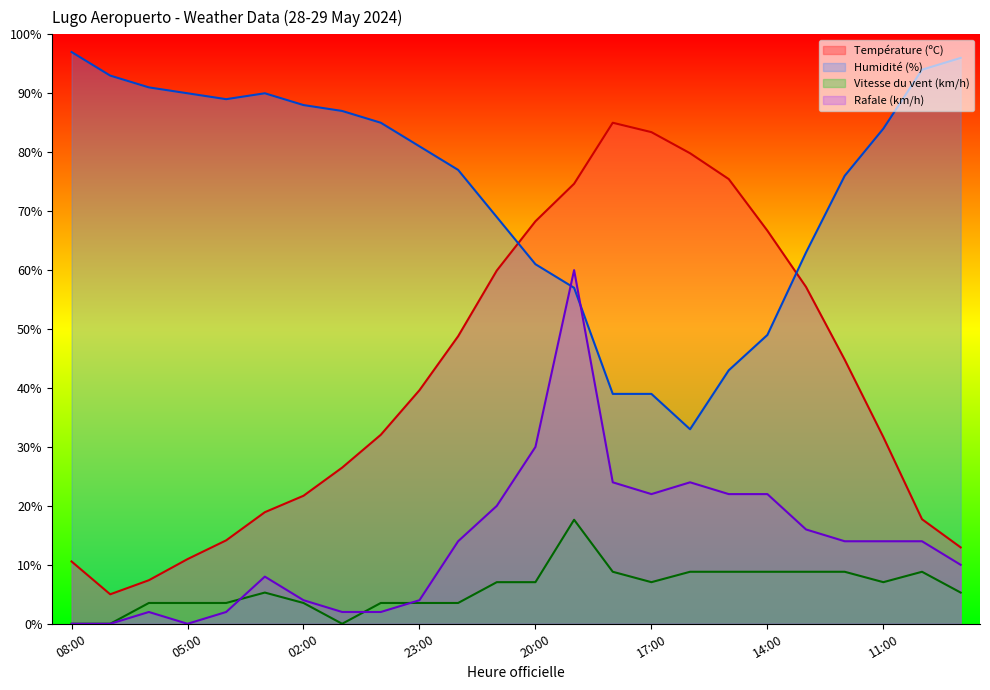

How many interior local valleys does the Vitesse du vent (km/h) series have?

3